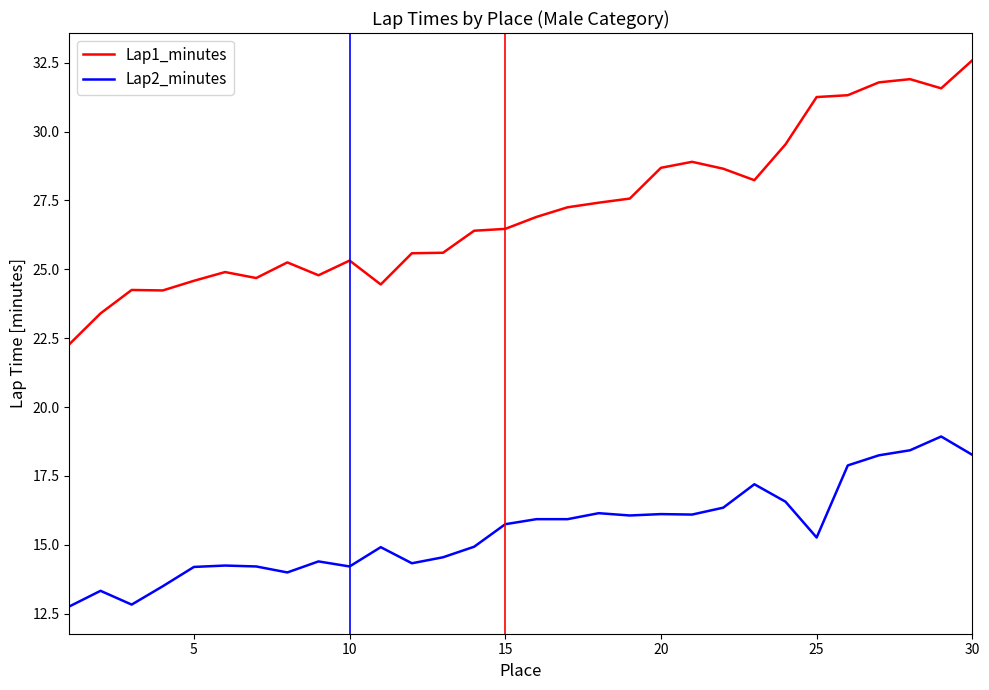

Does the chart display data point markers on the line(s)?

No